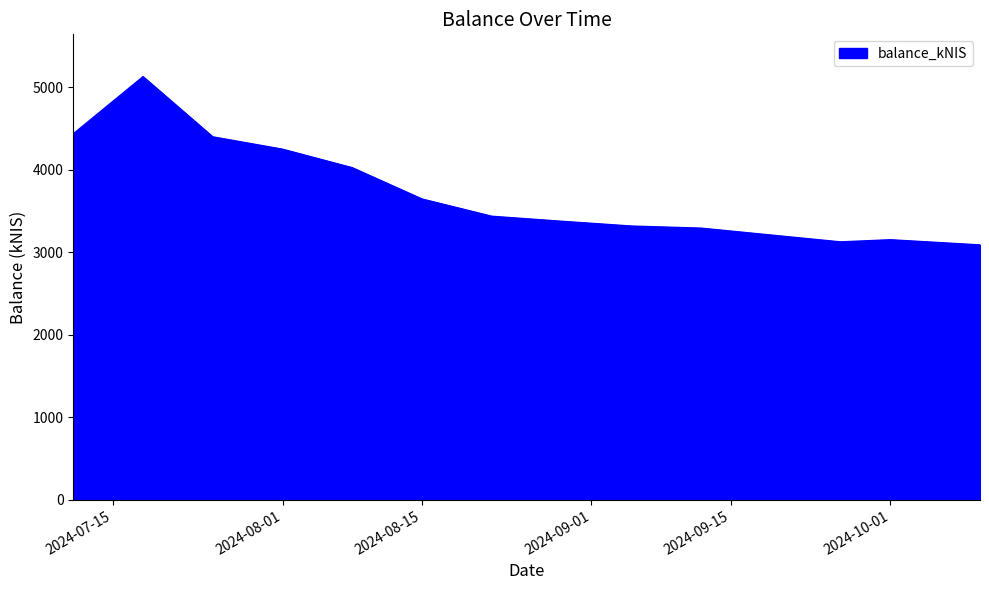

What is the minimum value shown in the chart?

3090.1